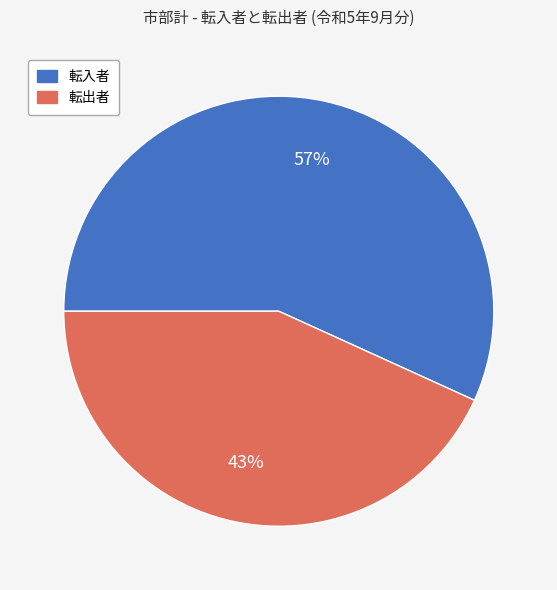

Approximately how many times larger is the value at 転出者 compared to 転入者?

0.8